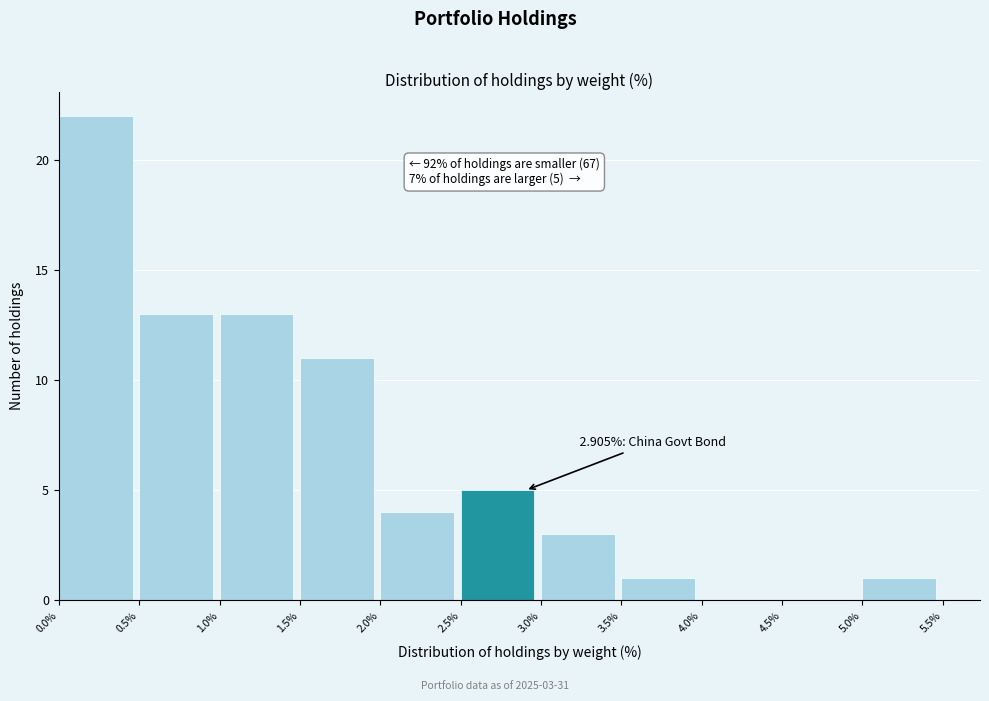

Which range on the x-axis has the tallest bar?

0.0% to 0.5%